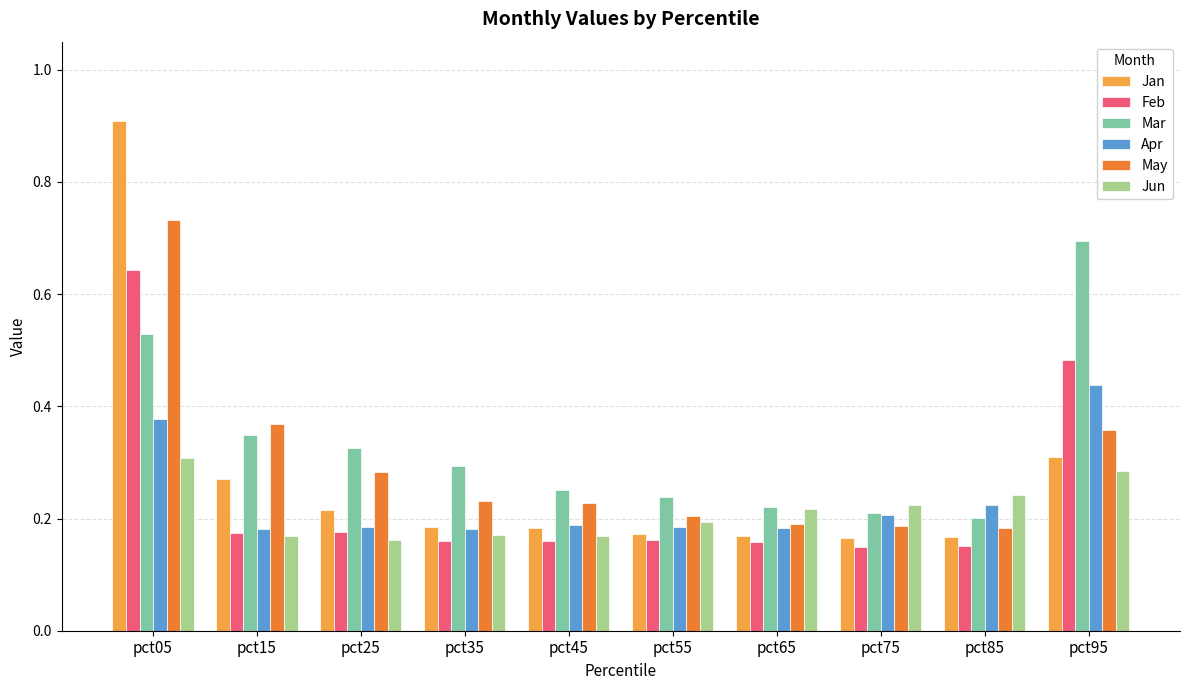

Which series has the widest spread of values?

Jan